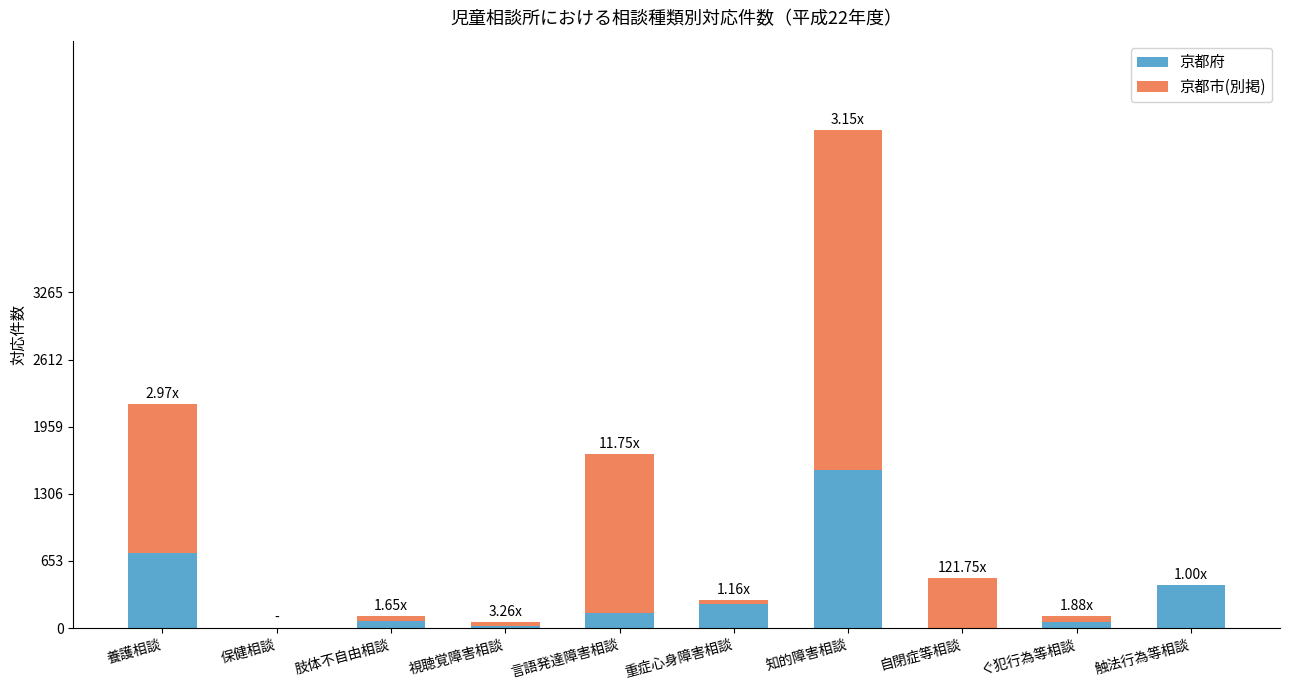

Which category has the highest value in the 京都府 series?

知的障害相談